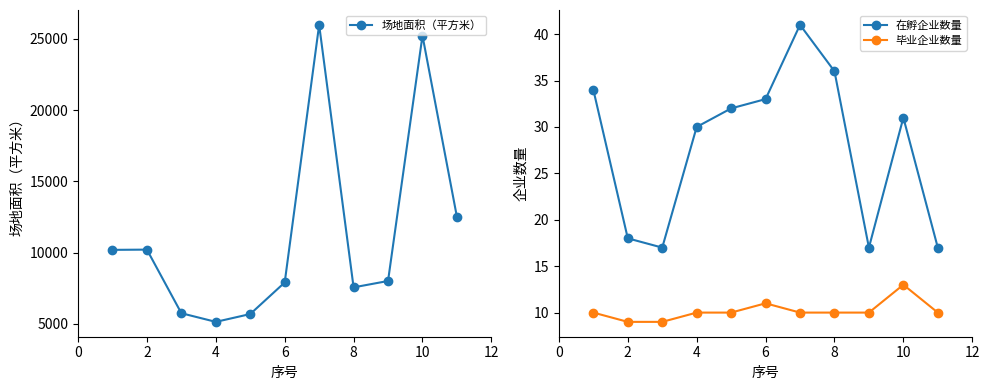

True or false: 在孵企业数量 and 毕业企业数量 intersect in this chart.

False